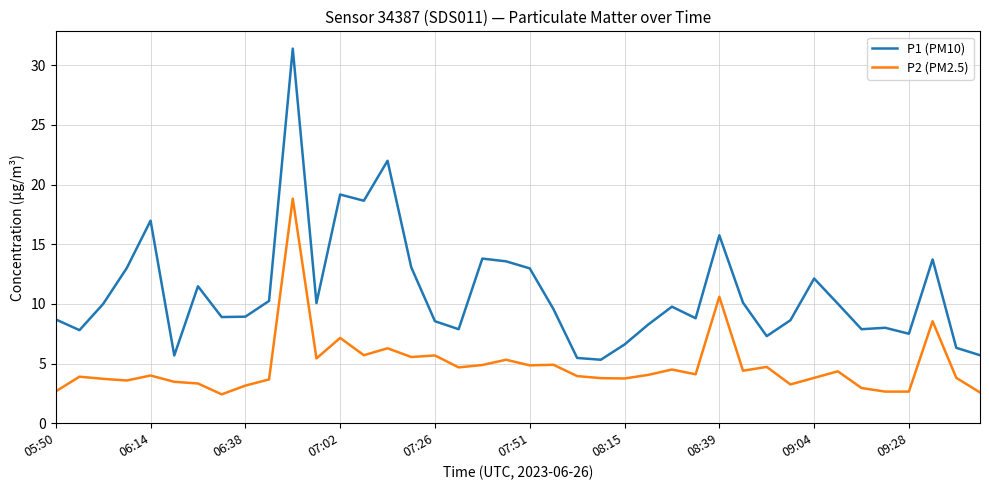

True or false: P2 (PM2.5) and P1 (PM10) cross at least once.

False